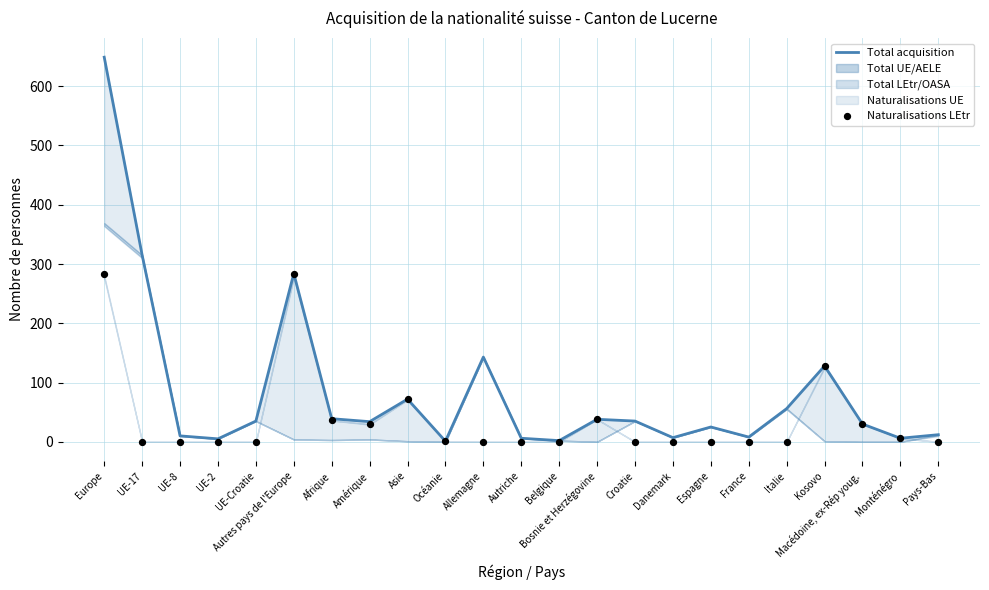

Which series contains the highest Y value?

Total acquisition